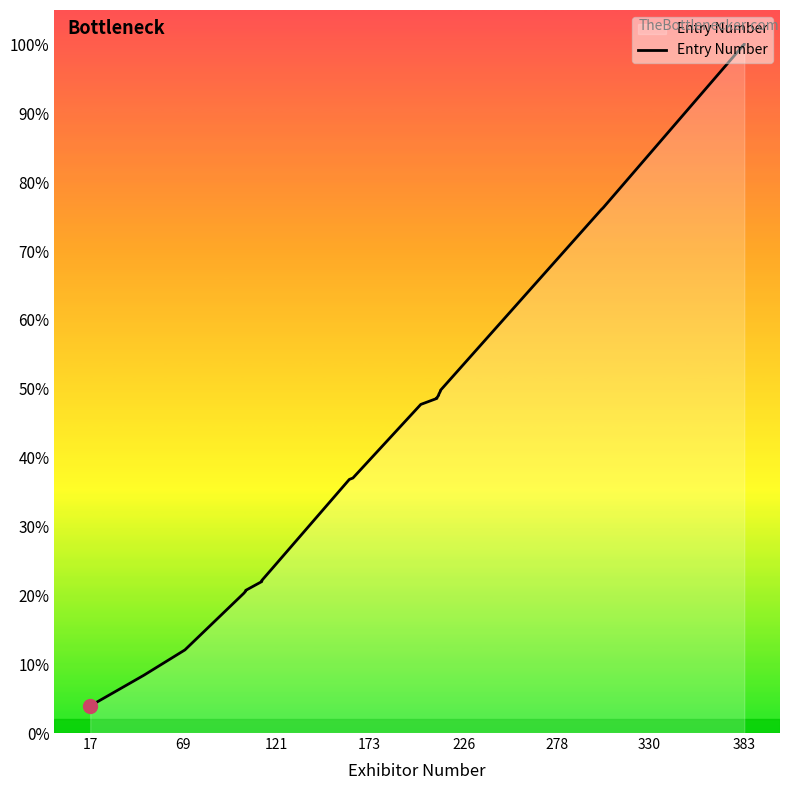

How many lines are shown in the chart?

1